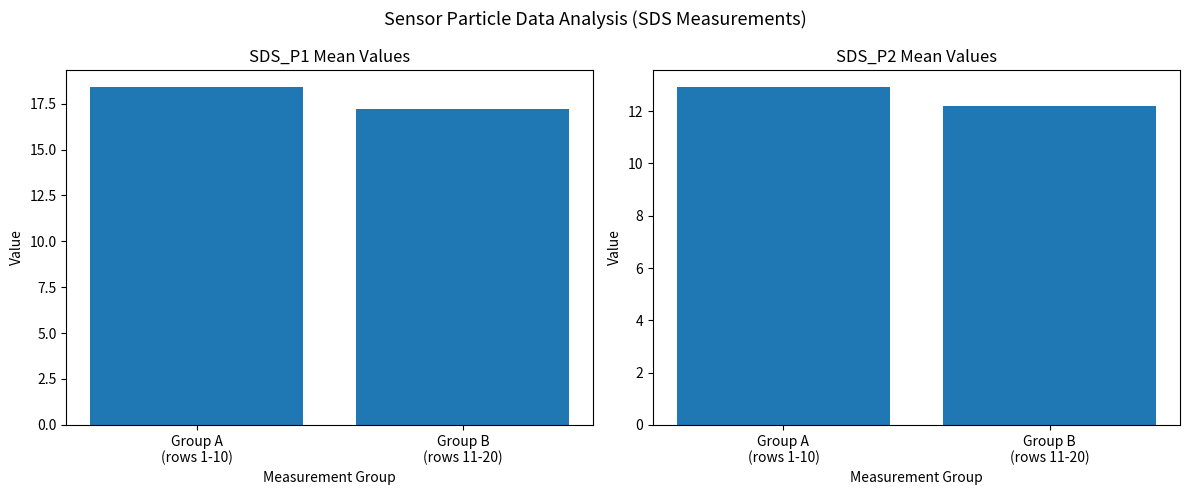

Reading right to left, transcribe all the data shown in this chart.

SDS_P1: Group B
(rows 11-20)=17.2	Group A
(rows 1-10)=18.4
SDS_P2: Group B
(rows 11-20)=12.2	Group A
(rows 1-10)=12.9